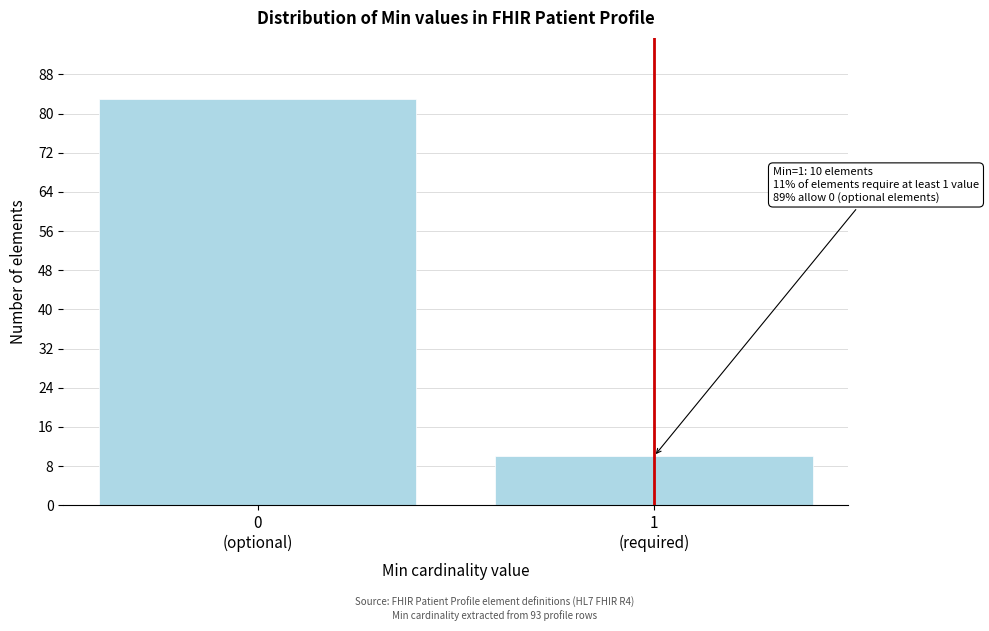

Reading right to left, what are all the values shown in this chart?

10	83